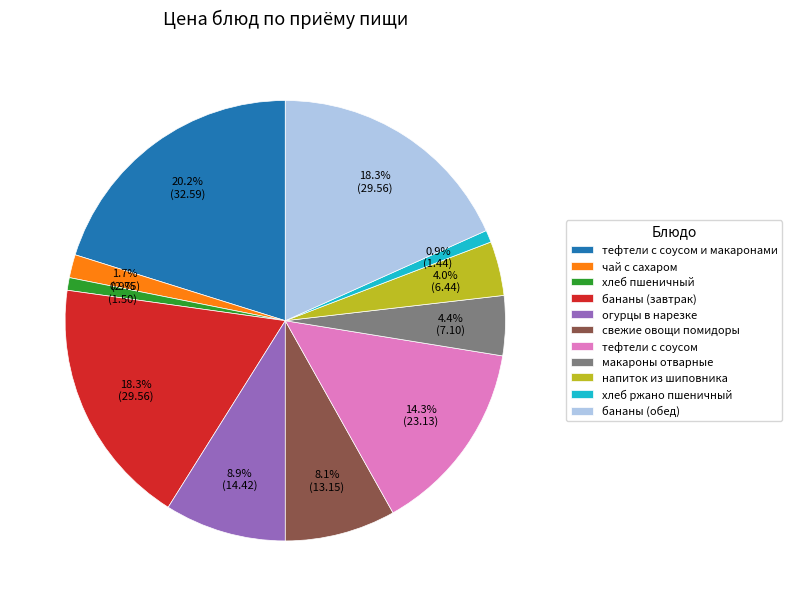

How many segments does this pie chart have?

11